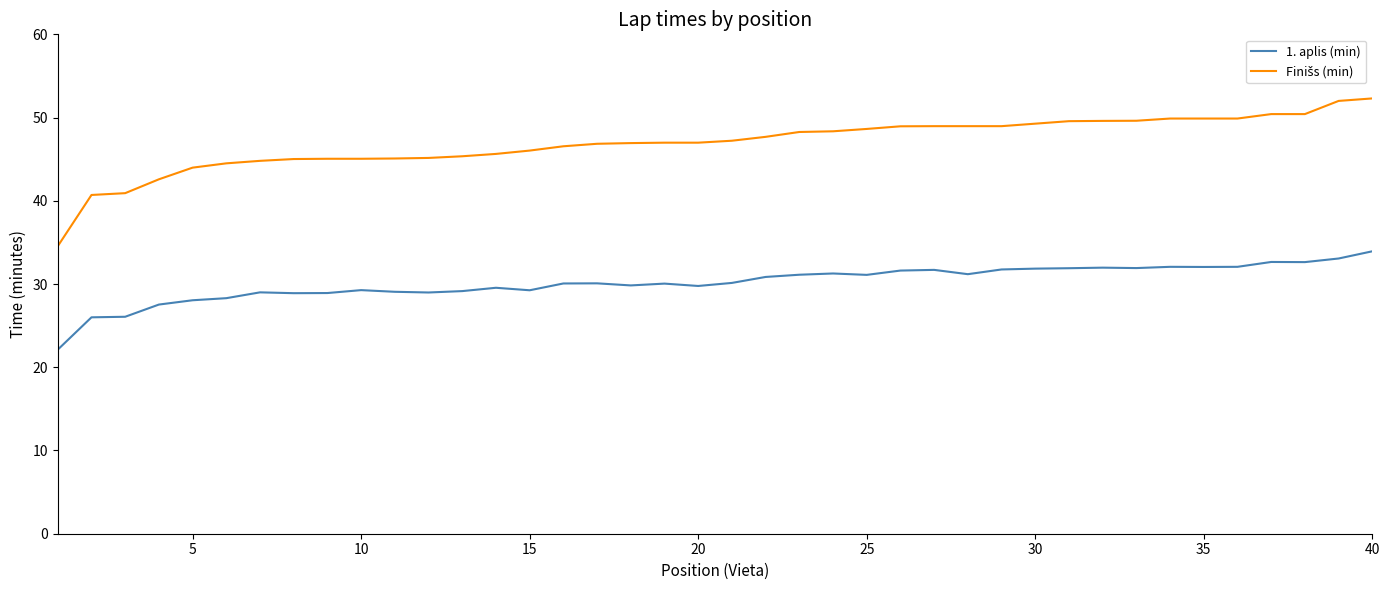

What is the minimum value for 1. aplis (min)?

22.1